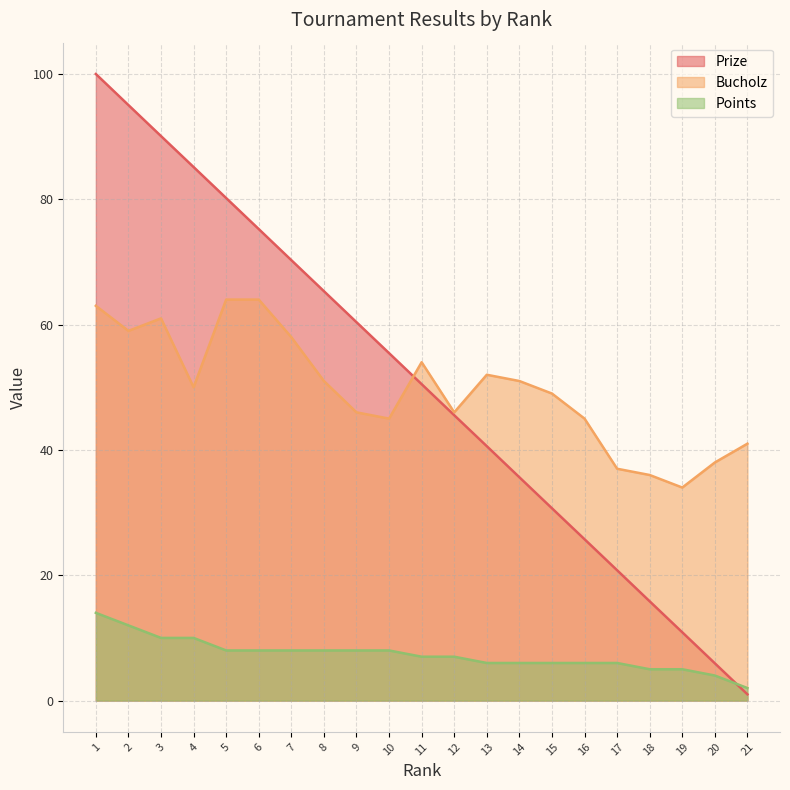

At how many categories does at least one series exceed 16?

21